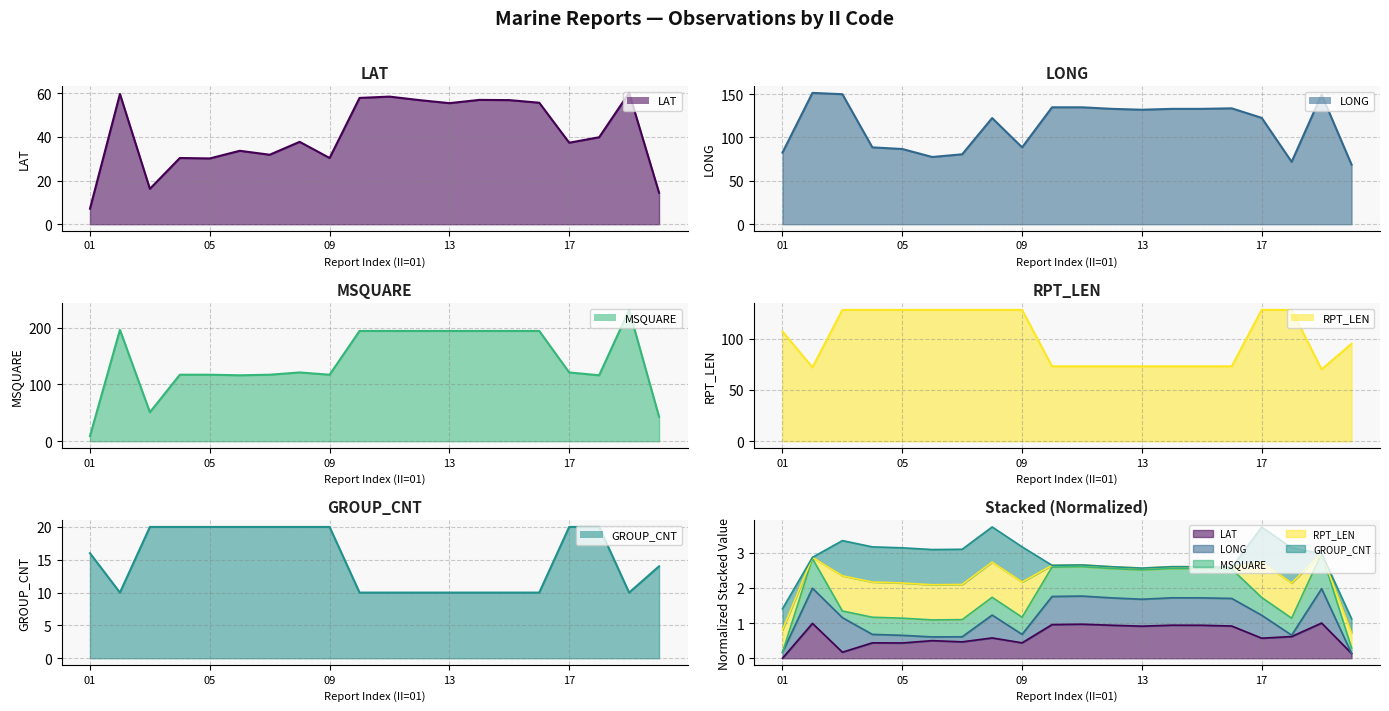

What is the sum of all MSQUARE line values?

2830.0